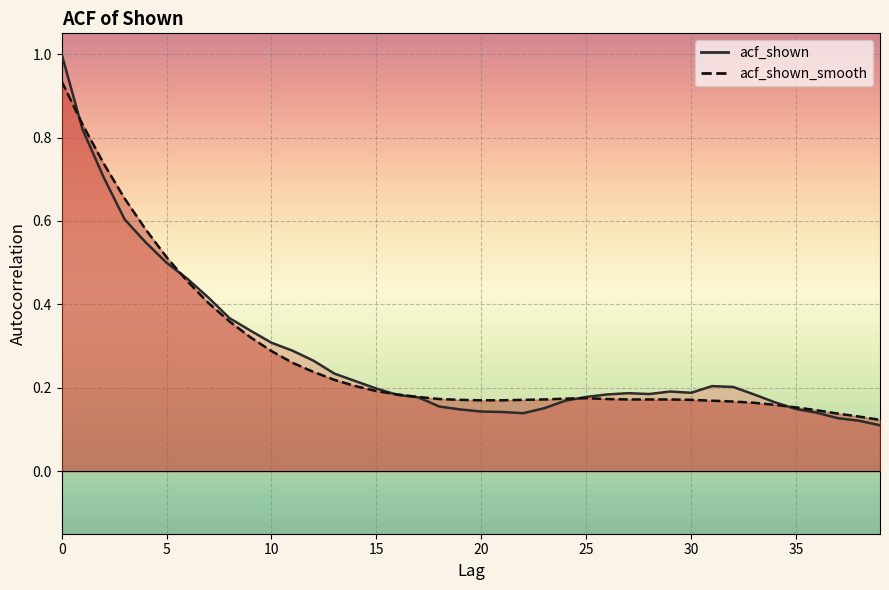

At how many categories does at least one series exceed 0?

40